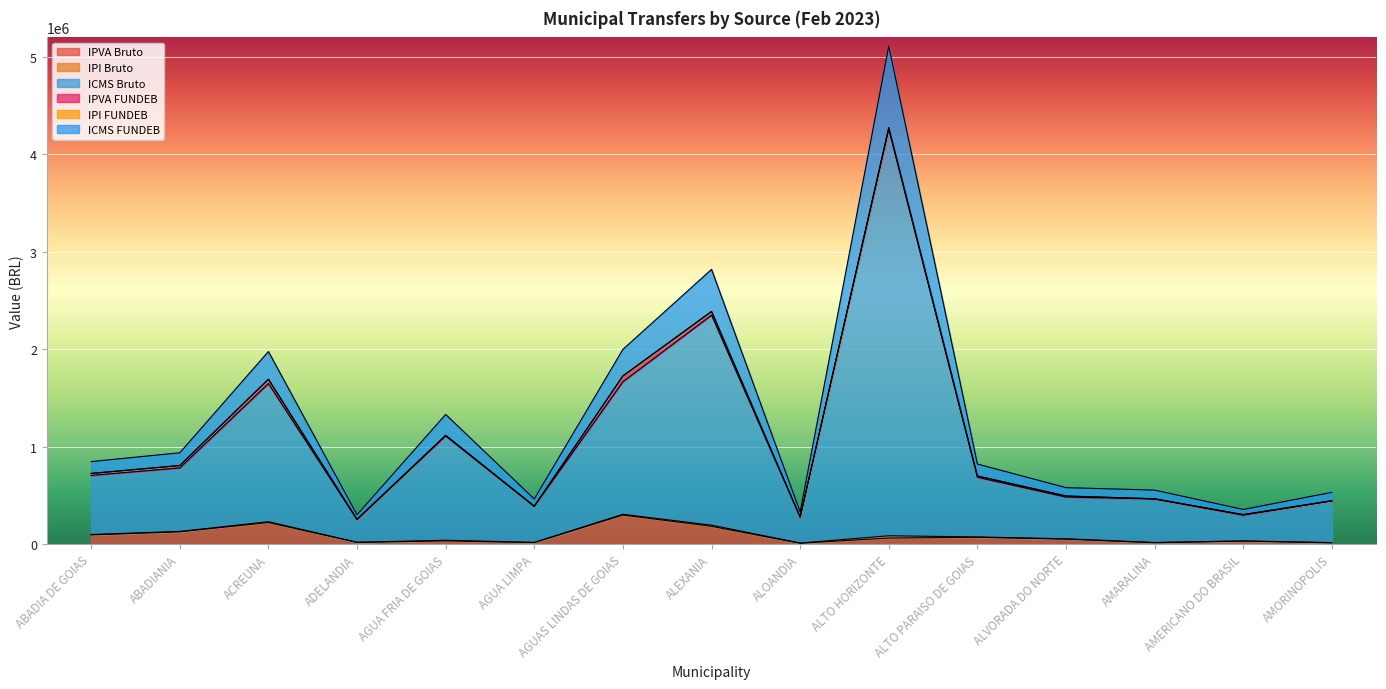

True or false: ICMS FUNDEB has a value of 1043629.7 at ALTO PARAISO DE GOIAS.

False